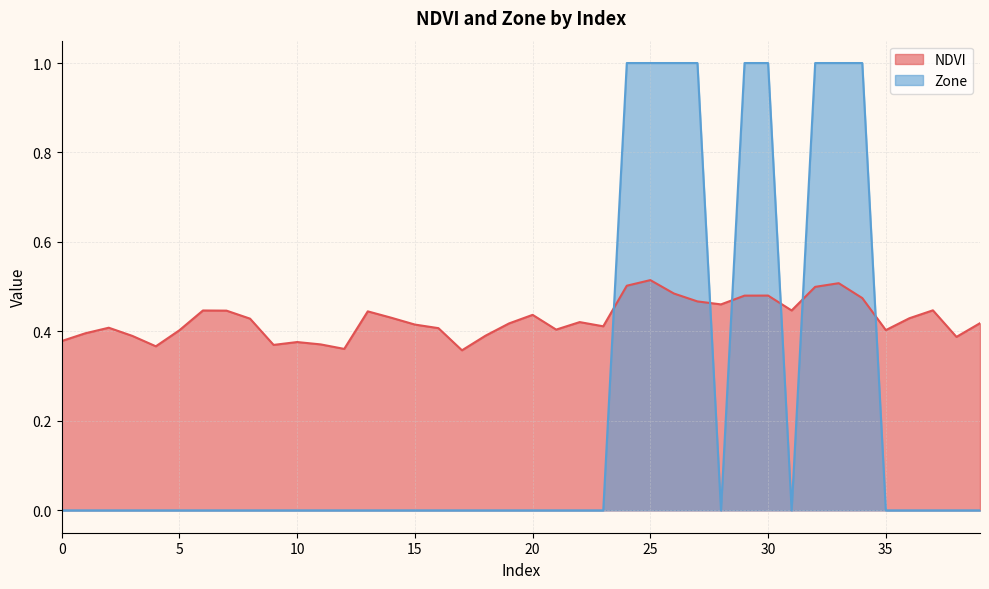

The NDVI series shows 0.7 at 35. True or false?

False